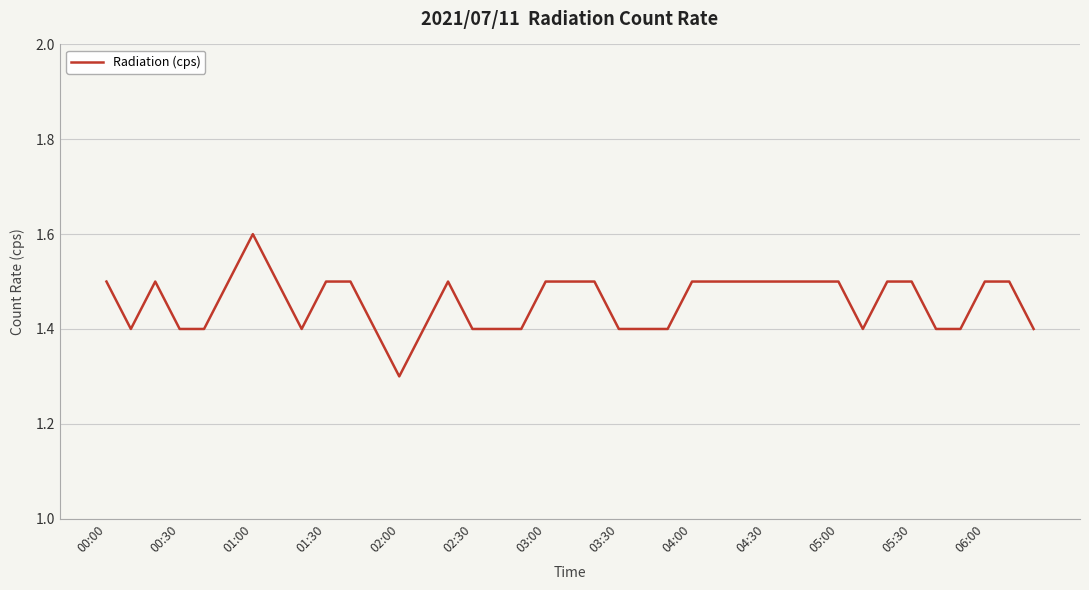

What is the smallest value displayed?

1.3